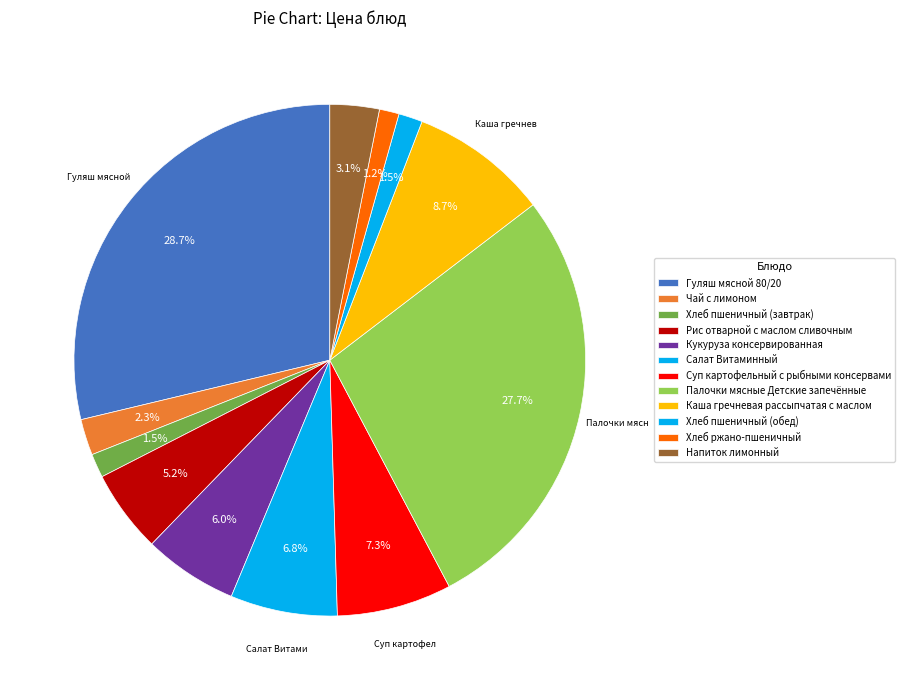

What is the smallest slice in the pie chart?

Хлеб ржано-пшеничный